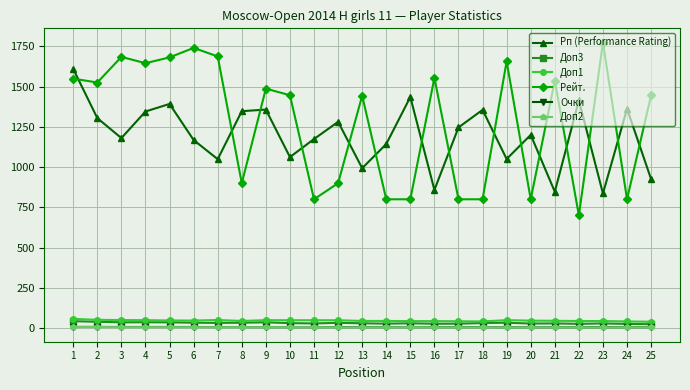

True or false: Рейт. and Очки cross at least once.

False